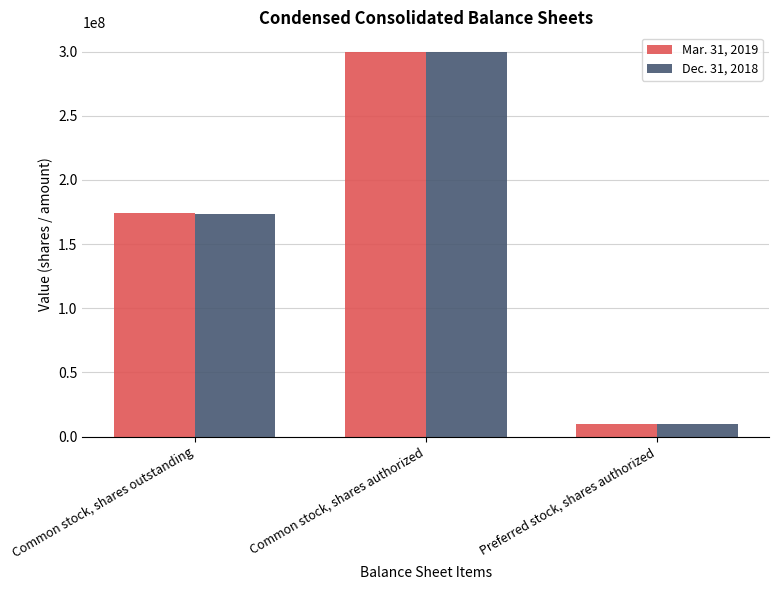

At how many categories does at least one series exceed 169408398?

2